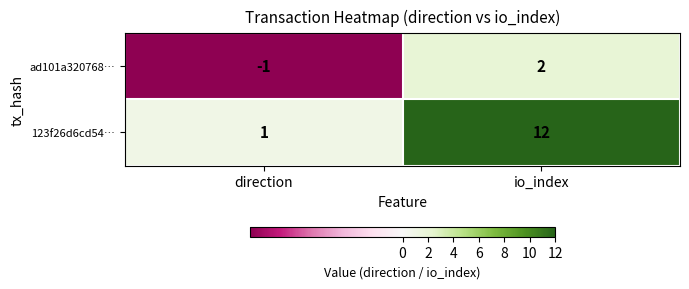

What is the greatest value displayed?

12